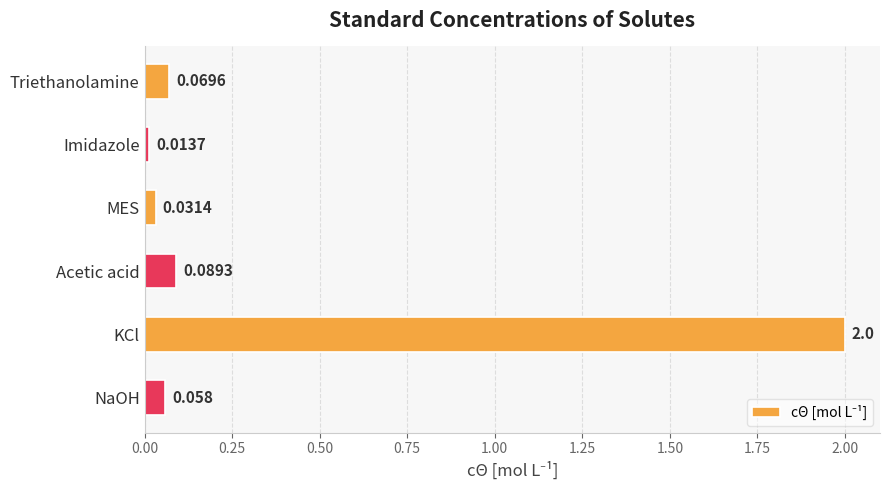

What is the label of the 6th bar from the bottom?

Triethanolamine